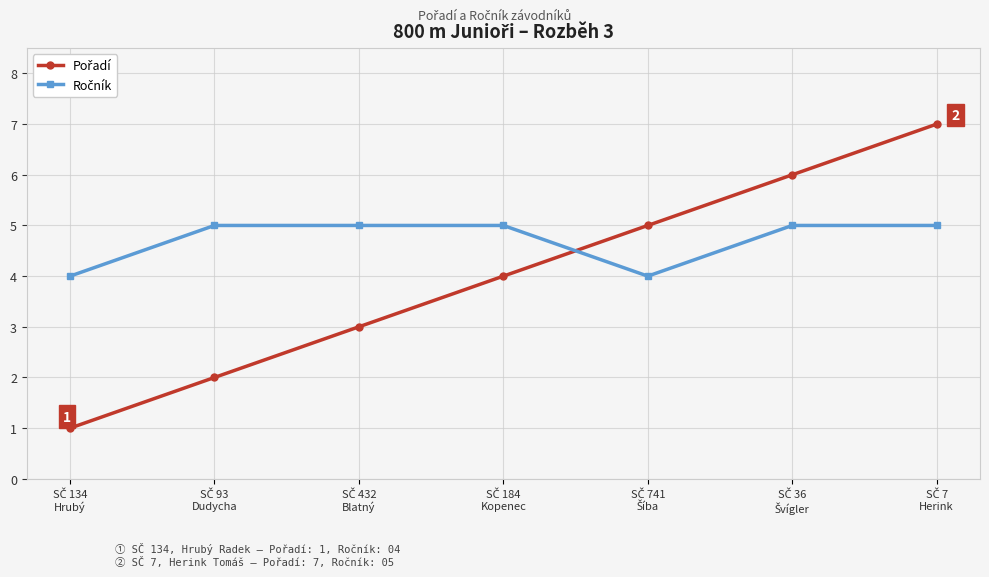

What is the greatest value displayed?

7